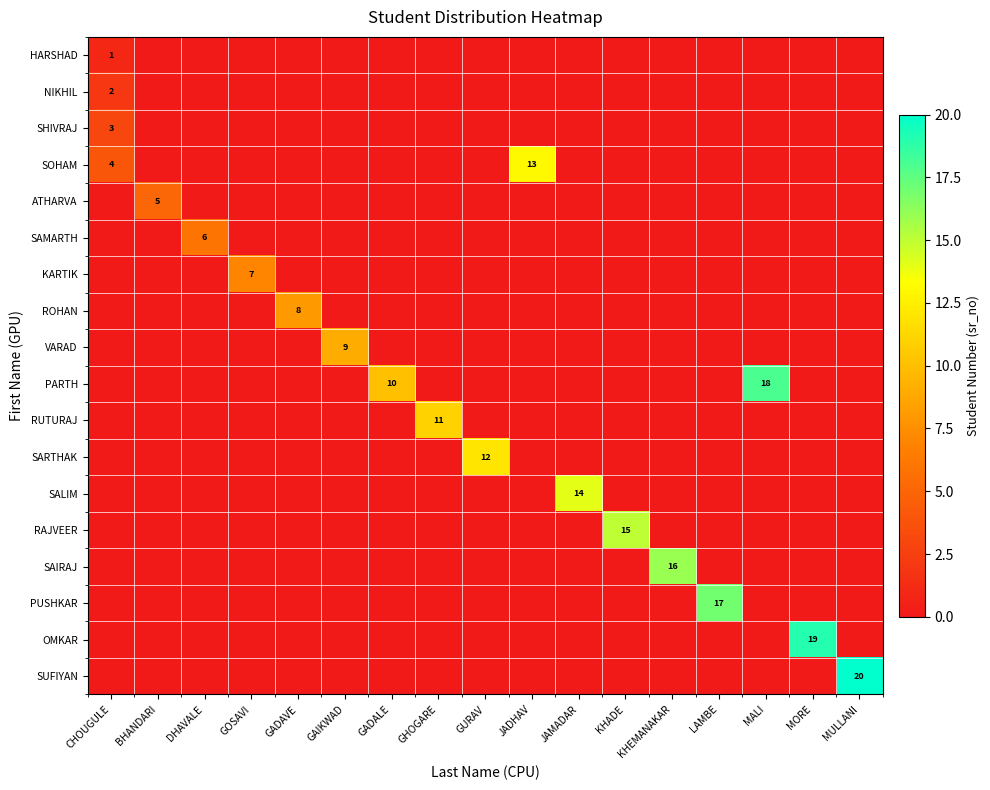

At how many categories does at least one series exceed 1?

17